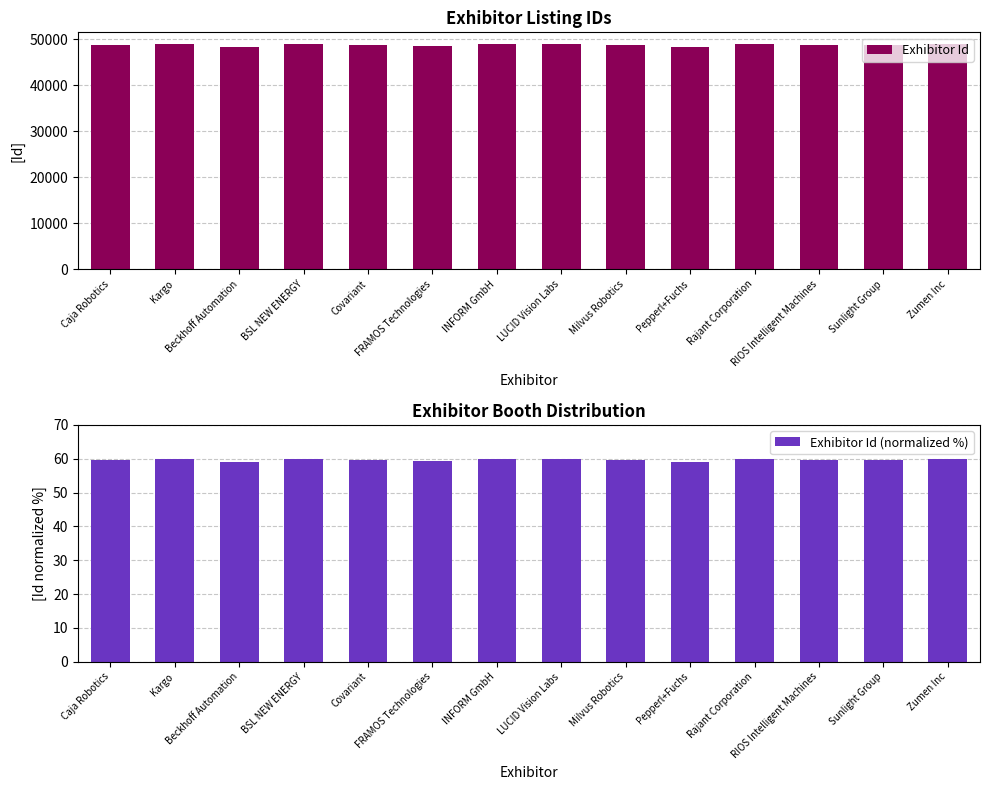

Which category has the highest value in the Exhibitor Id (normalized %) series?

Rajant Corporation